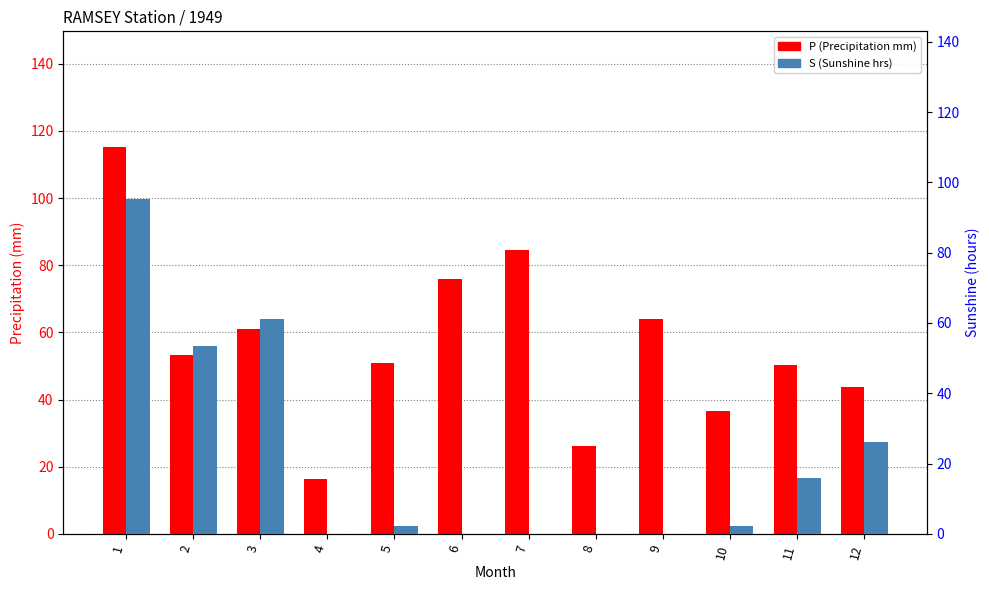

The P (Precipitation mm) series shows 61.0 at 3. True or false?

True